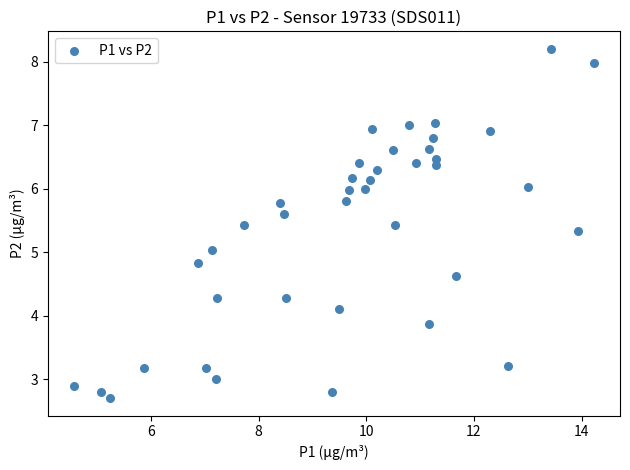

What is the range of Y values (max minus min)?

5.5